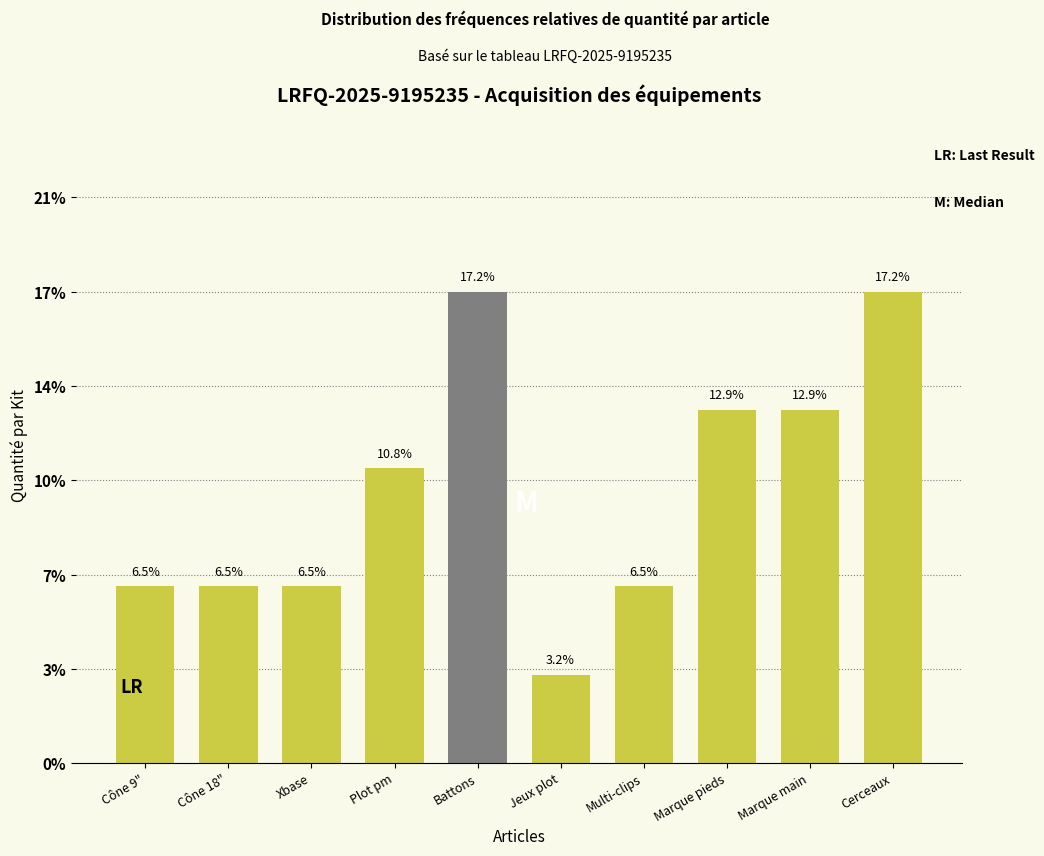

Are the bars horizontal?

No